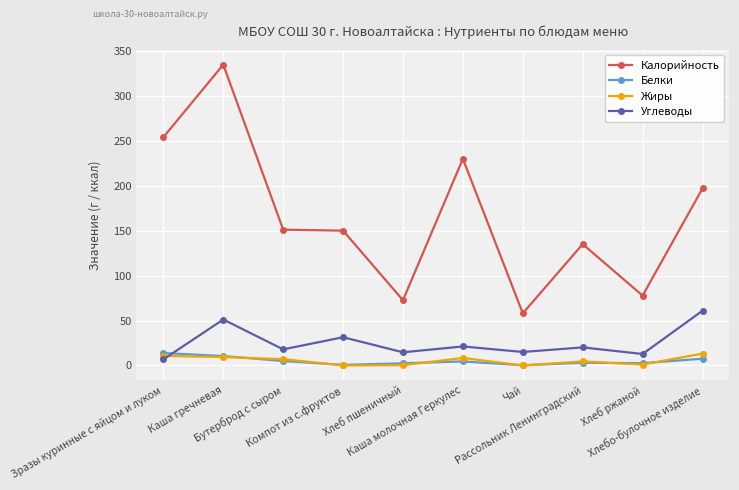

At which category is the sum across all series the highest?

Каша гречневая